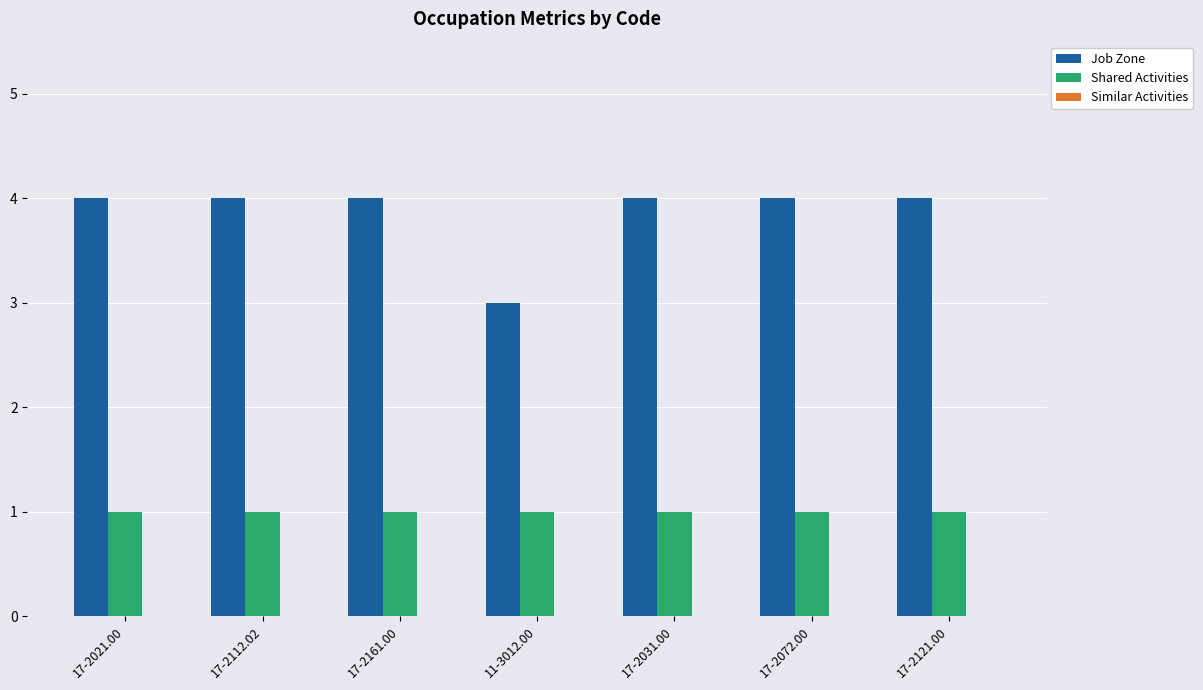

What is the maximum value shown in the chart?

4